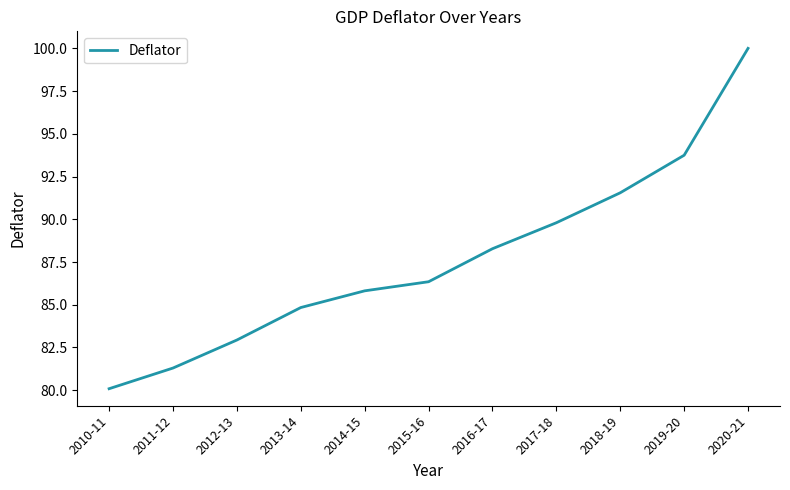

Rank the categories by value from highest to lowest.

2020-21, 2019-20, 2018-19, 2017-18, 2016-17, 2015-16, 2014-15, 2013-14, 2012-13, 2011-12, 2010-11